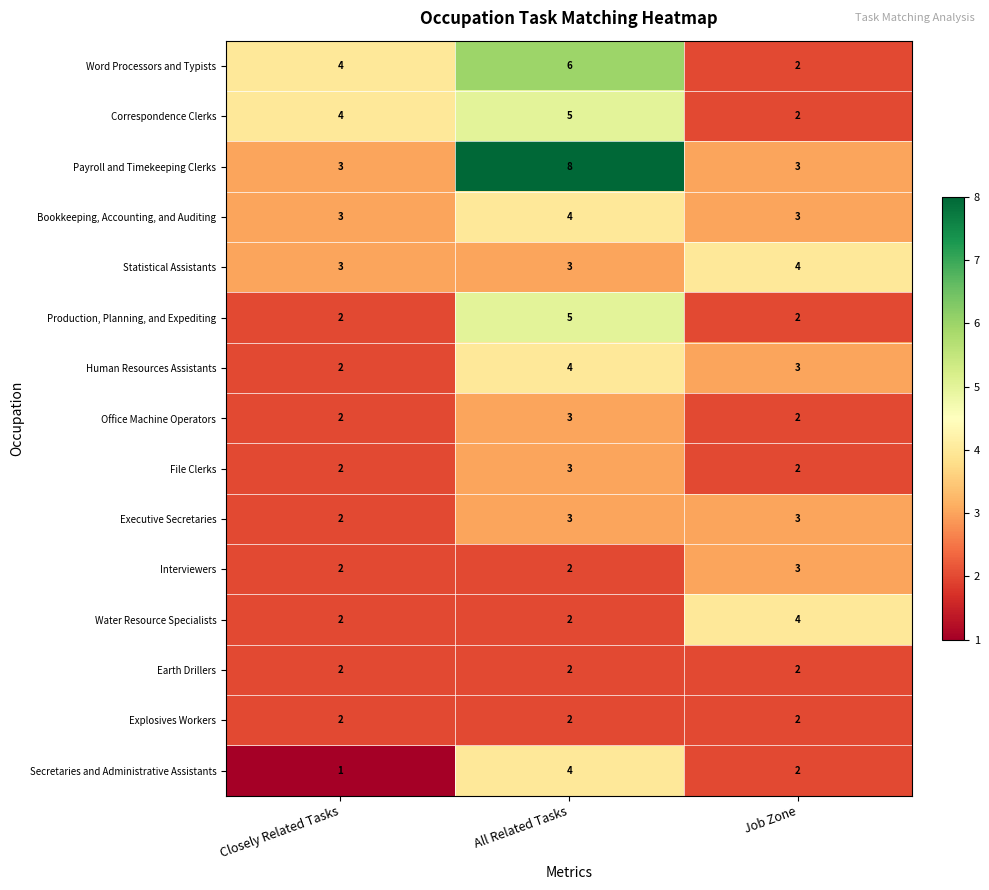

Is it true that Bookkeeping, Accounting, and Auditing equals 3 at Closely Related Tasks?

True